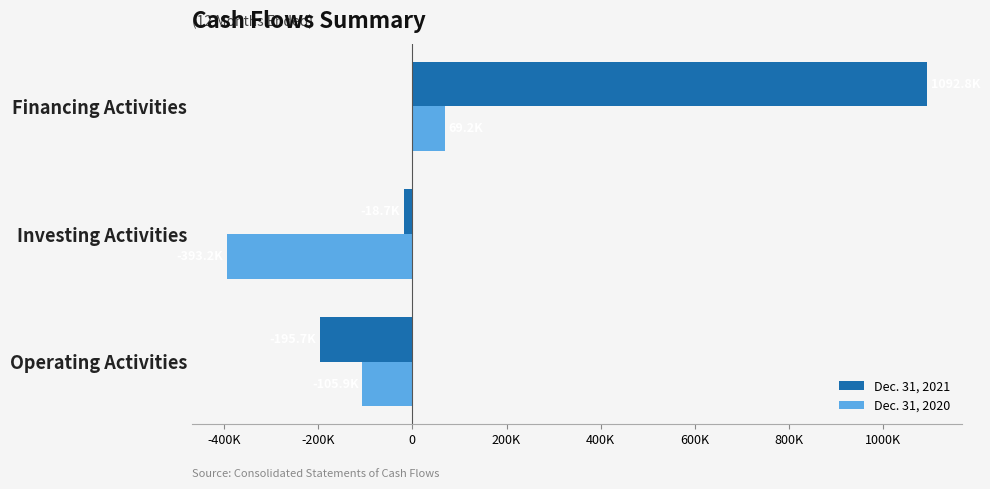

What are all the series names shown in the legend?

Dec. 31, 2021, Dec. 31, 2020